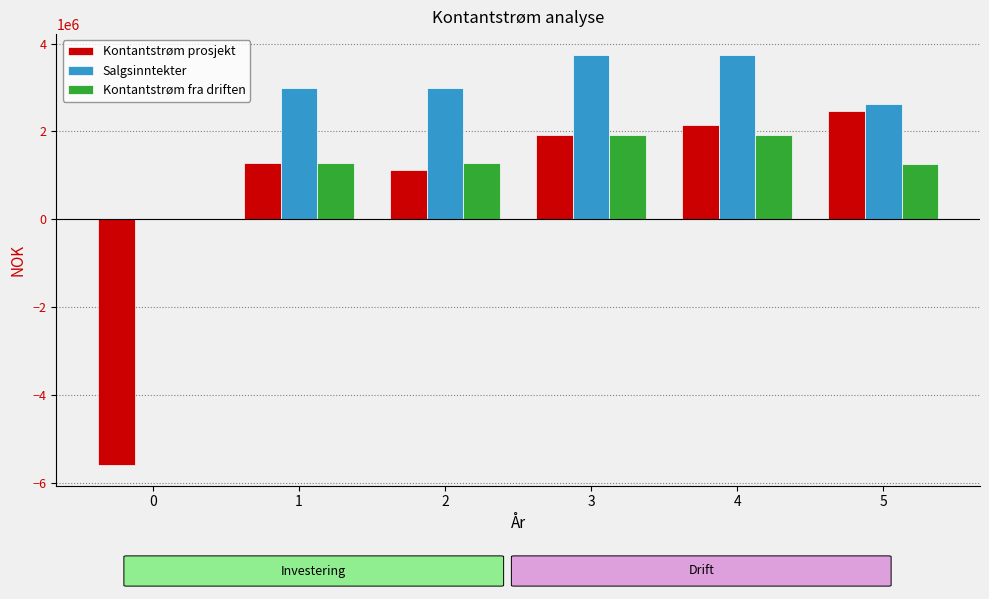

Are the bars grouped side by side (vs. stacked)?

Yes